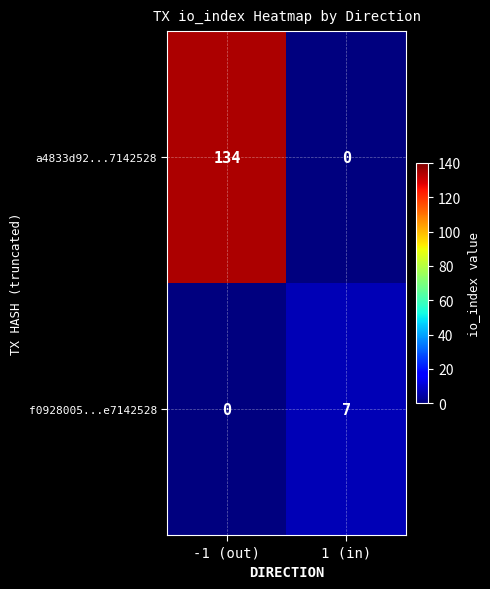

What is the sum of the f0928005...e7142528 values at -1 (out) and 1 (in)?

7